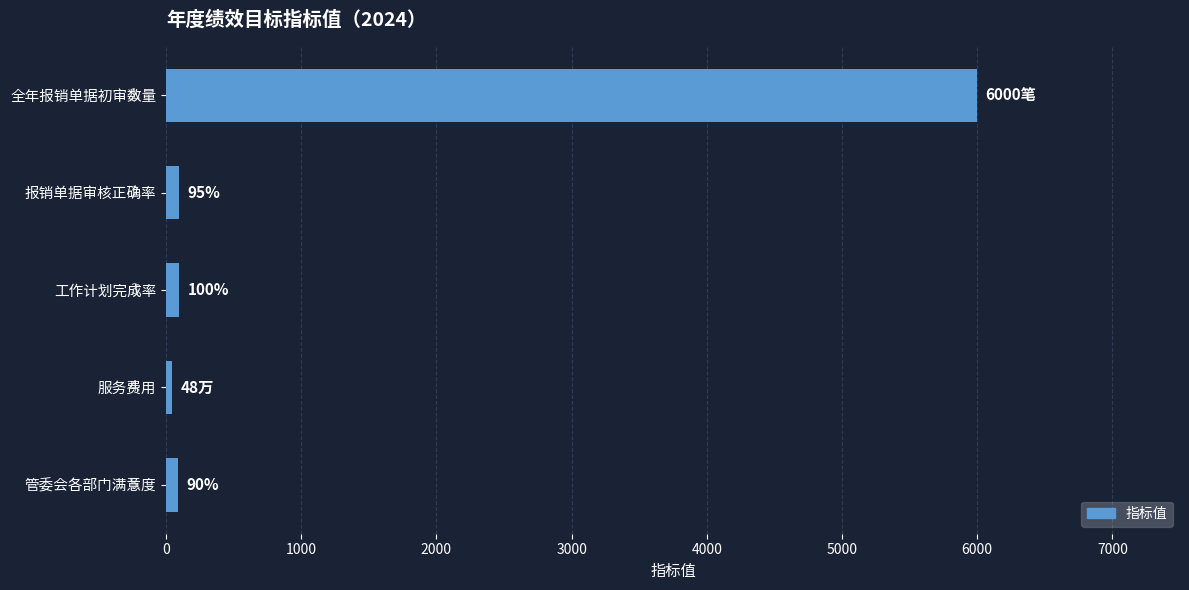

Does the chart contain any negative values?

No